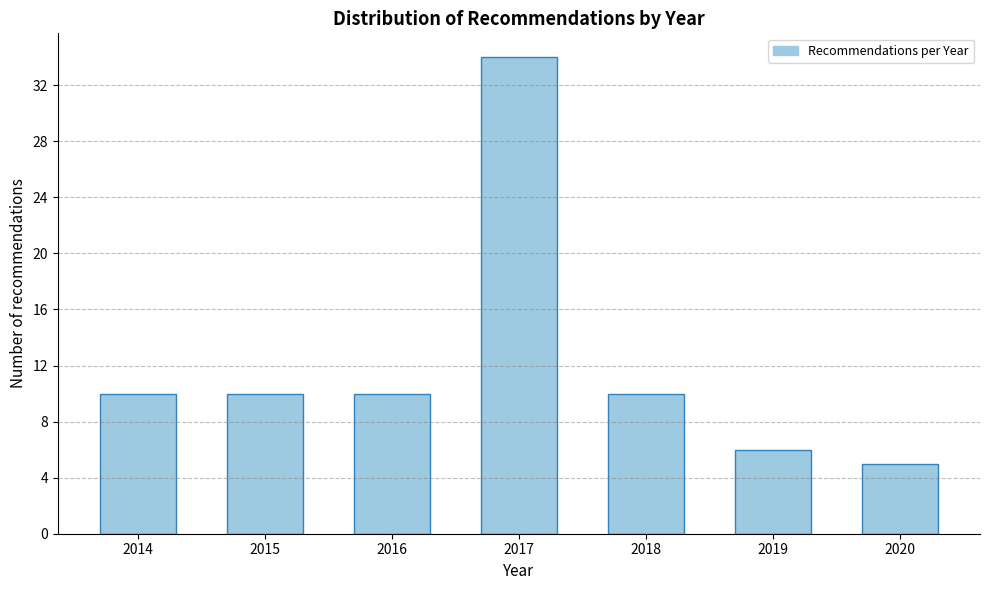

Reading left to right, what are all the values shown in this chart?

10	10	10	34	10	6	5